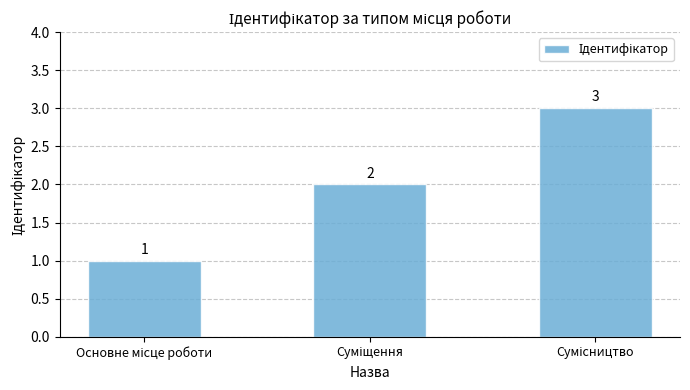

What is the sum of all values?

6